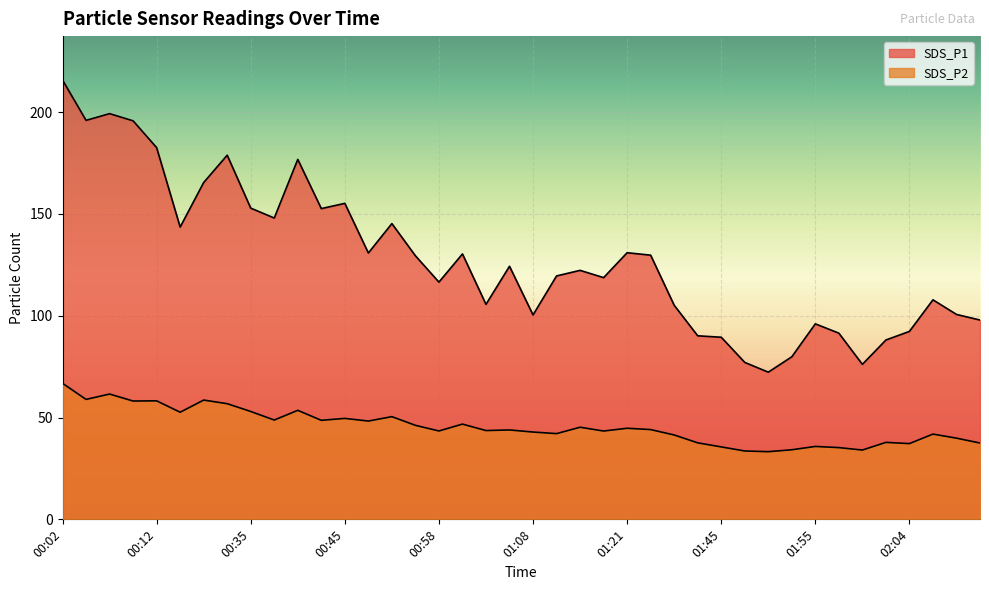

At which label does SDS_P2 first exceed 44?

00:02